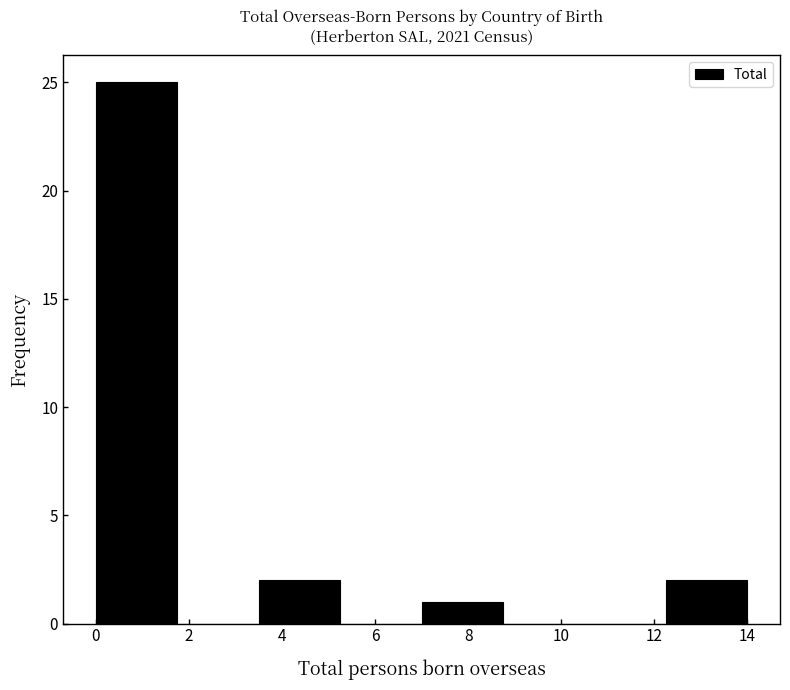

Reading left to right, list every bar in this chart as the range it spans on the x-axis followed by its height. Neither the bar edges nor the heights are printed on the chart, so give them approximately, as read against the axes.

0.00 to 1.75: 25
1.75 to 3.50: 0
3.50 to 5.25: 2
5.25 to 7.00: 0
7.00 to 8.75: 1
8.75 to 10.50: 0
10.50 to 12.25: 0
12.25 to 14.00: 2